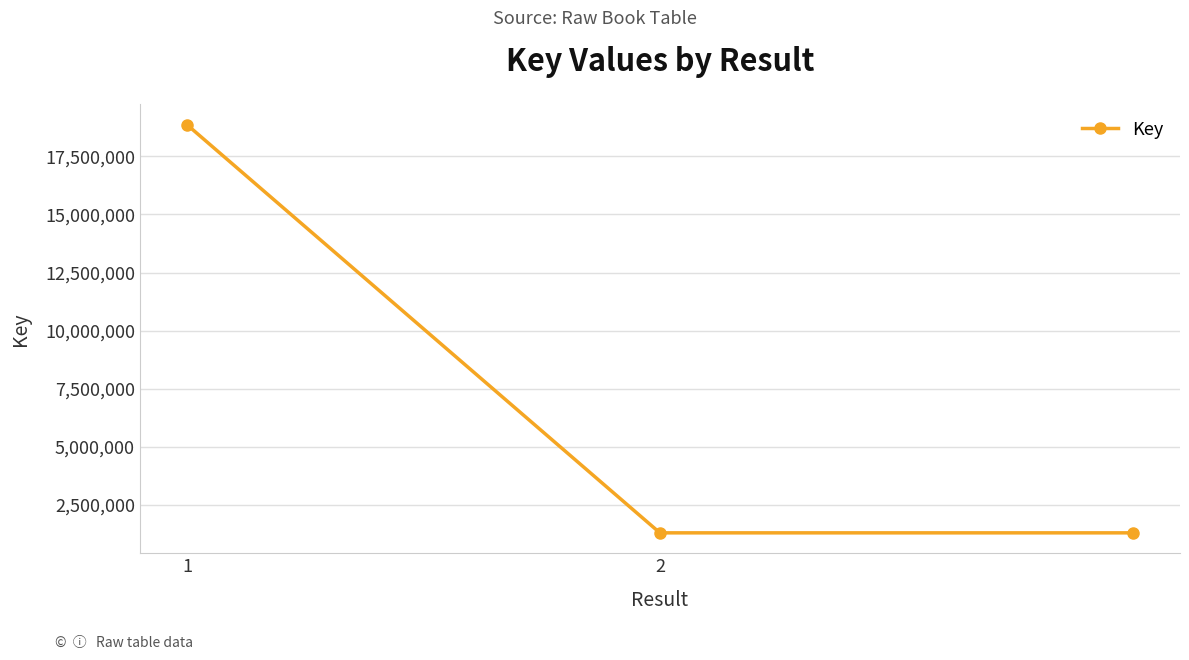

What is the minimum value shown in the chart?

1306496